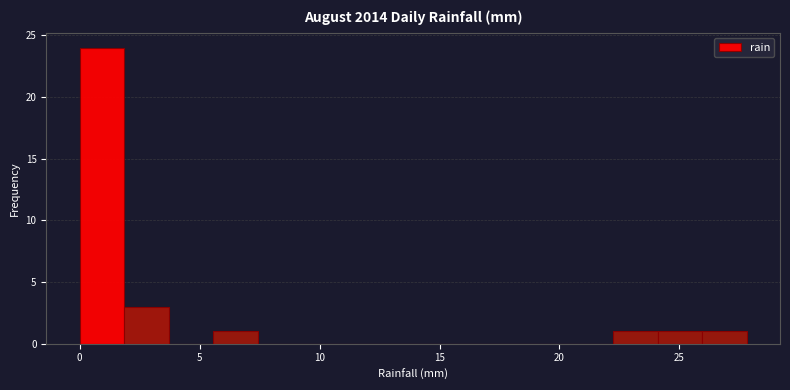

Around what value on the x-axis is the tallest bar? Give the approximate position of its centre, as read against the axis.

1.0